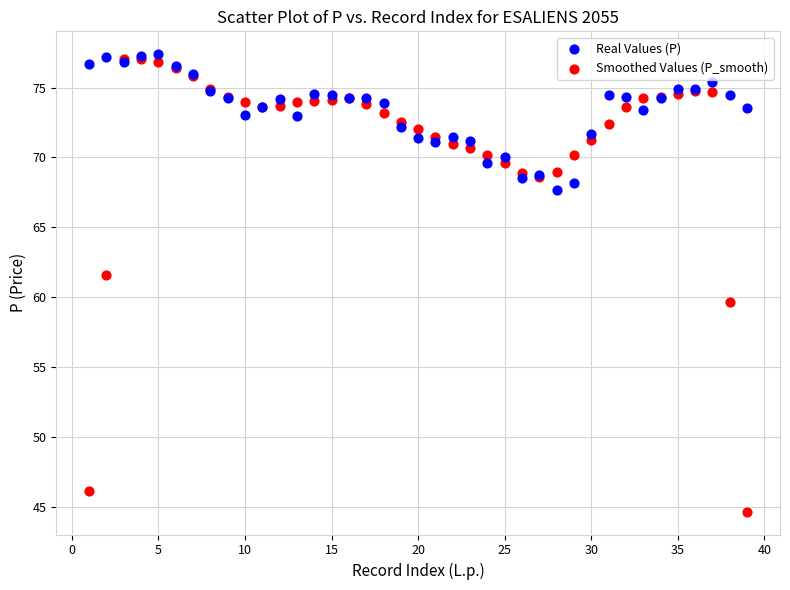

Across all series, what Y value is closest to 61?

61.6